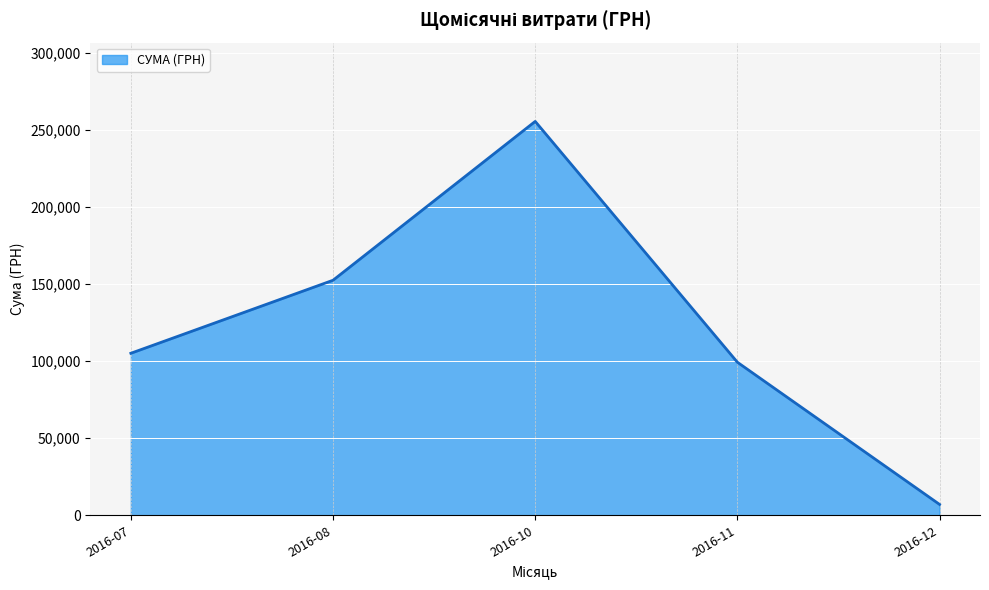

What is the greatest value displayed?

255550.2